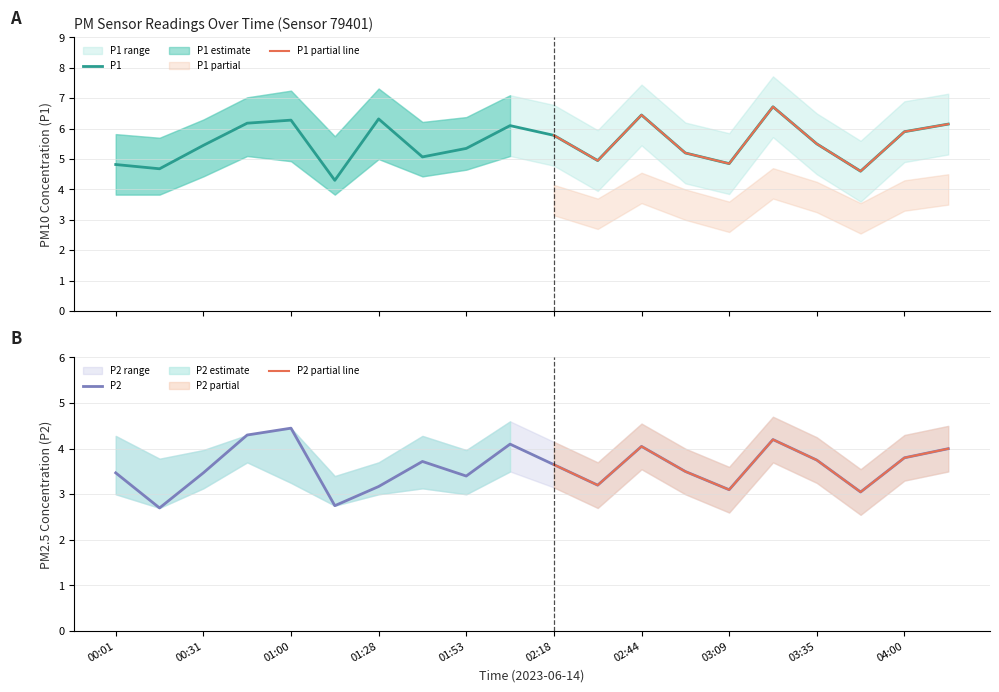

What is the value of the P1 point at the 15th from the left?

4.8